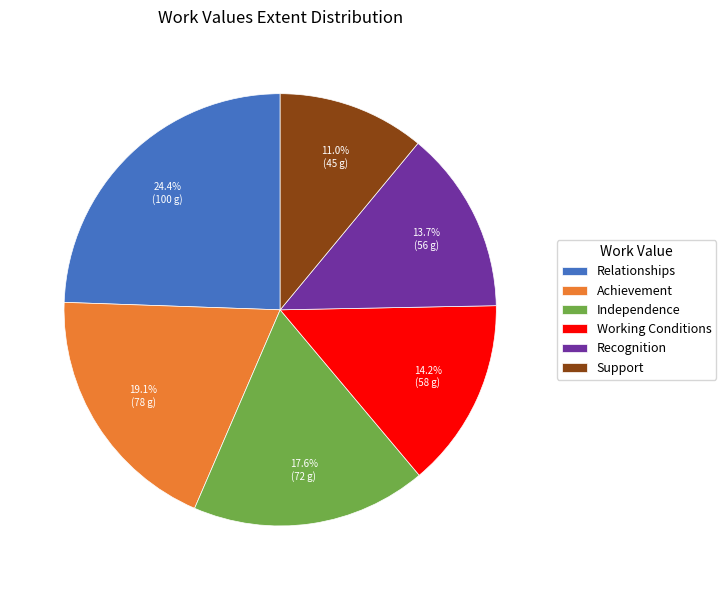

The Recognition slice represents 28% of the pie. True or false?

False